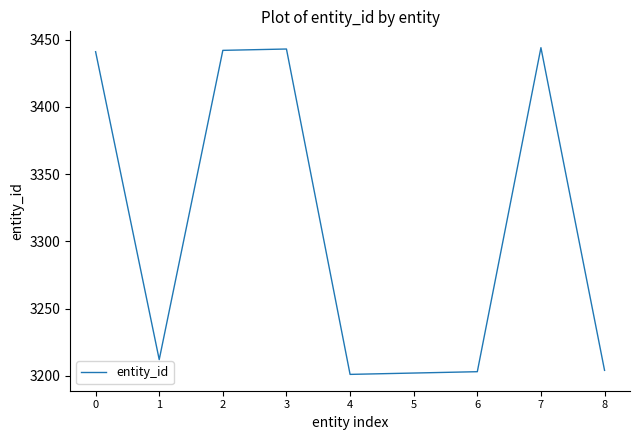

What is the difference between the maximum and minimum values?

243